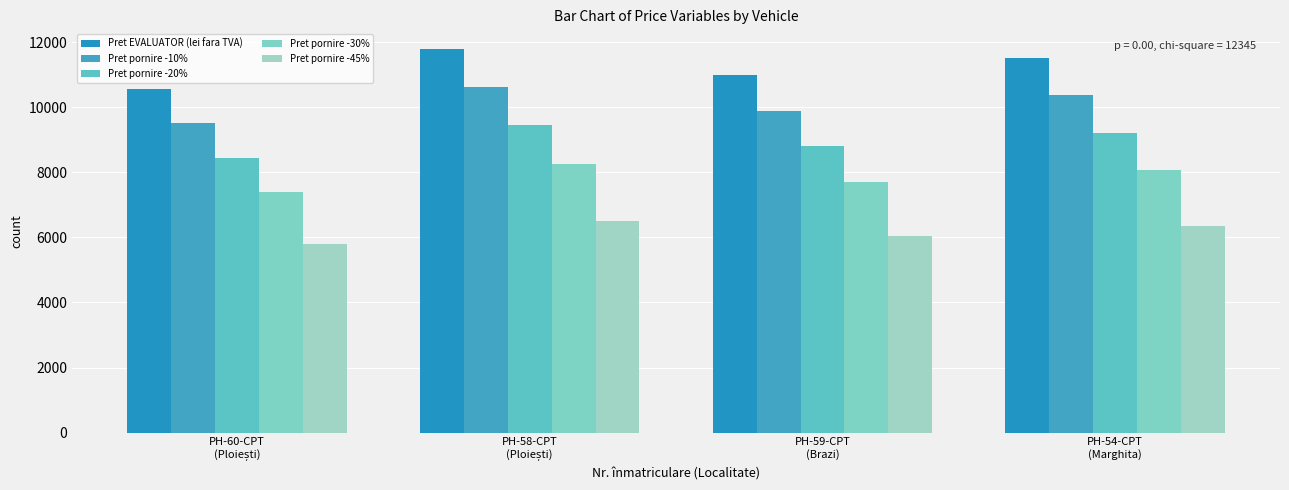

At how many categories does at least one series exceed 8321?

4